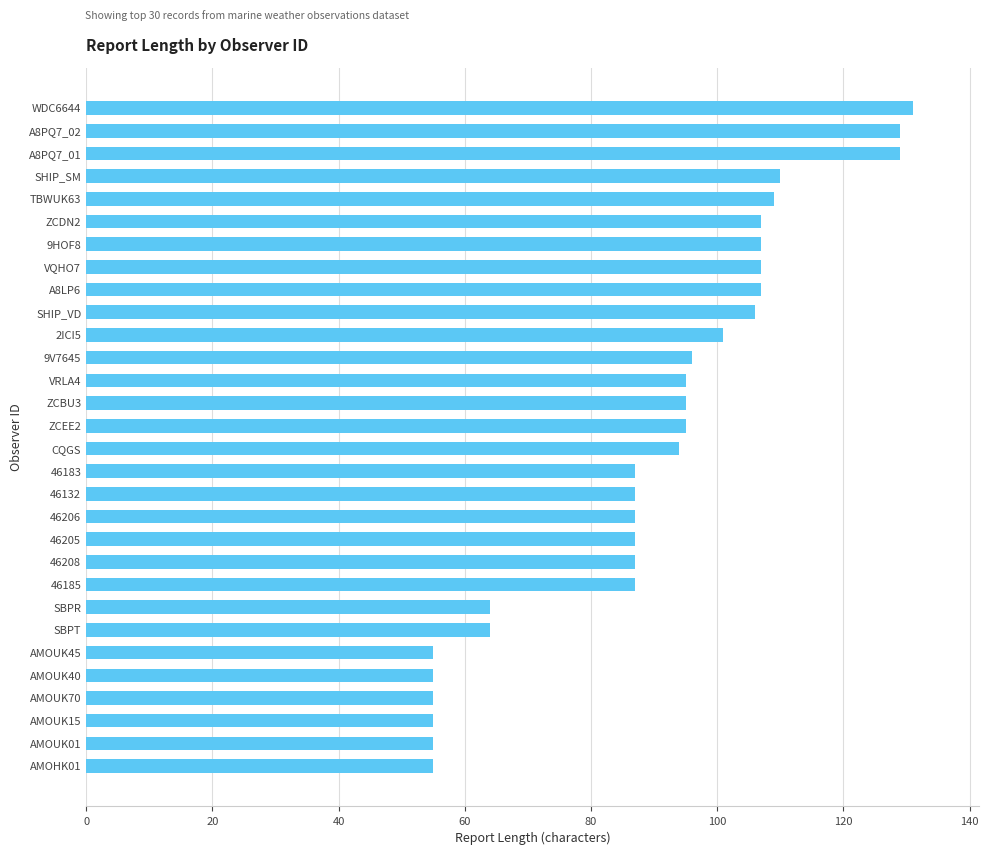

True or false: the data shows 95 at AMOUK40.

False